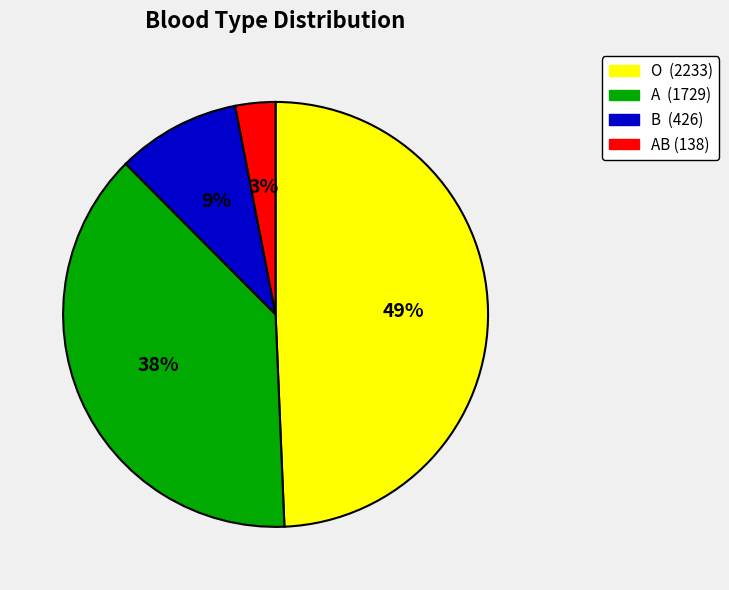

Is there a majority slice in this chart?

No